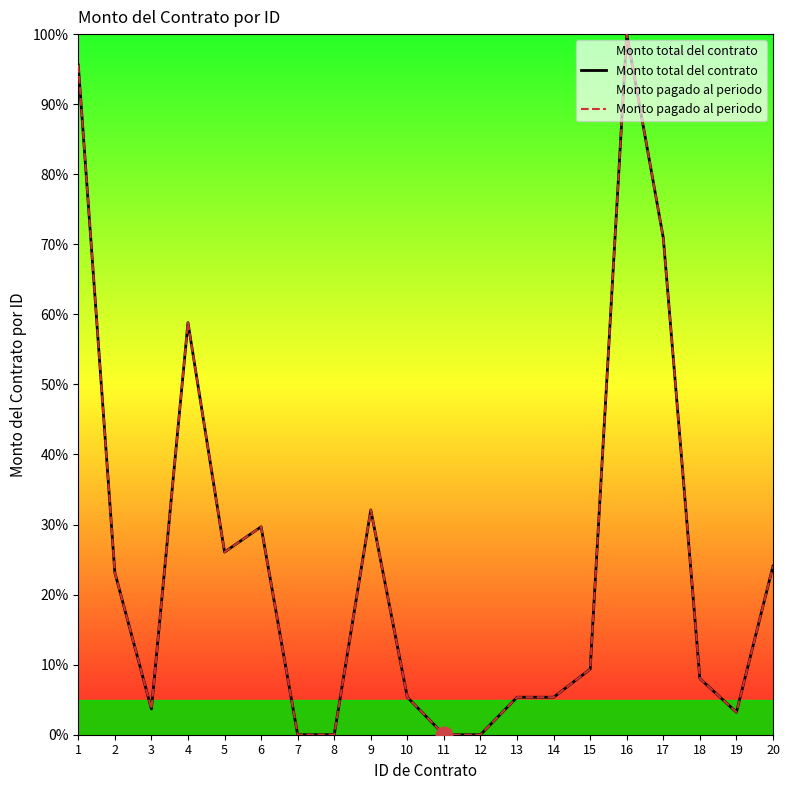

What is the difference between the maximum and second lowest values in the Monto total del contrato series?

100.0